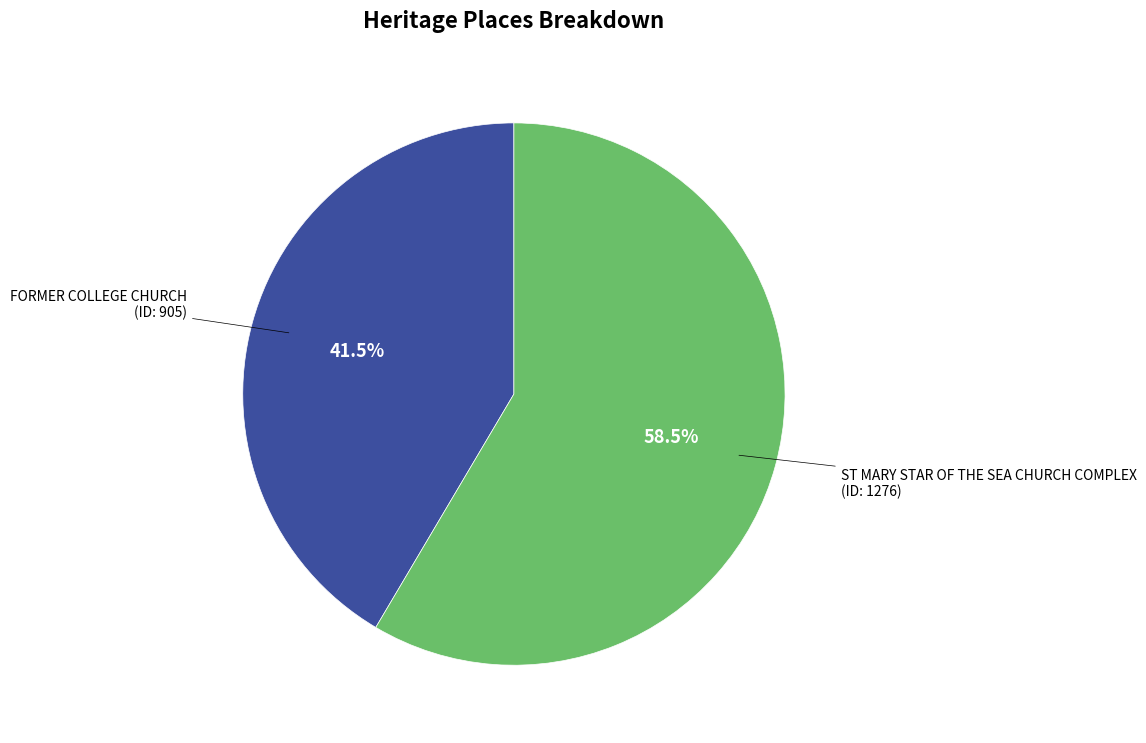

Is there any slice that represents more than half of the pie?

Yes